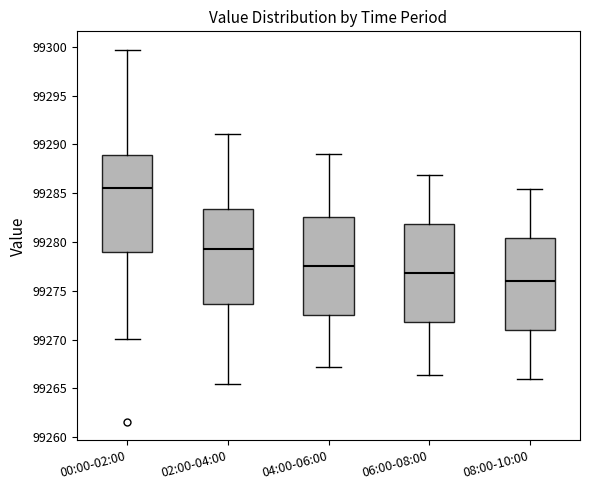

Where is the lower edge of the box for 02:00-04:00 on the y-axis? The values are not printed on the chart, so give them approximately, as read against the axis.

99273.5